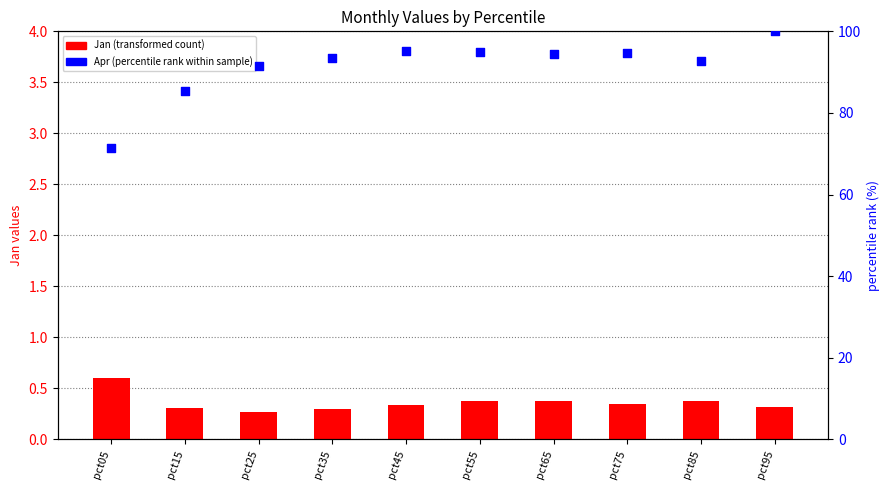

At how many categories does at least one series exceed 75?

9